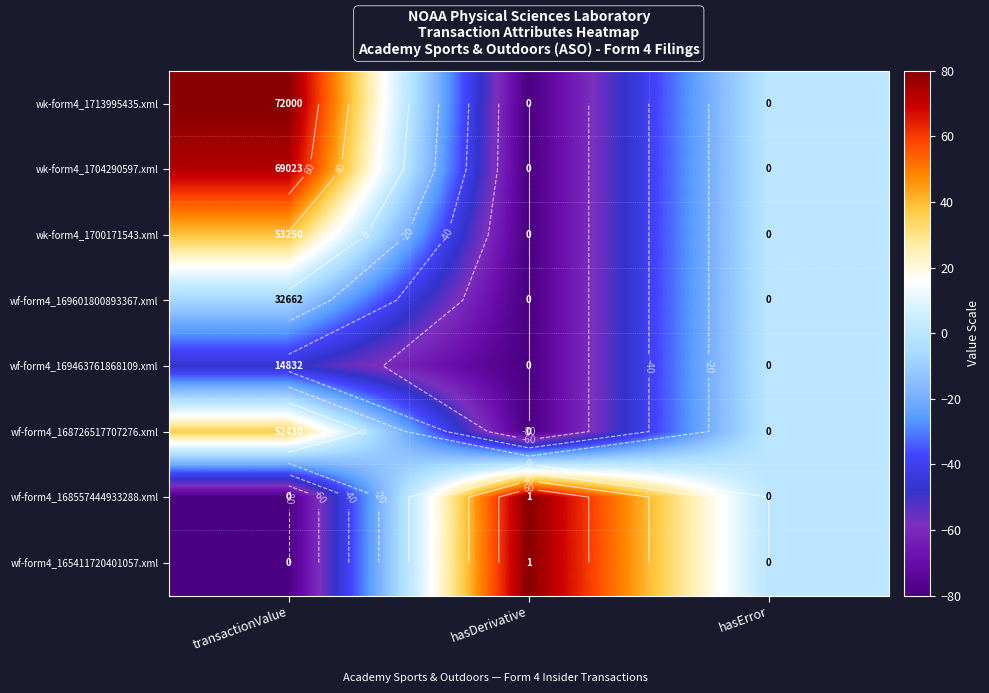

At hasError, list the series in order from smallest to largest.

wk-form4_1713995435.xml, wk-form4_1704290597.xml, wk-form4_1700171543.xml, wf-form4_169601800893367.xml, wf-form4_169463761868109.xml, wf-form4_168726517707276.xml, wf-form4_168557444933288.xml, wf-form4_165411720401057.xml